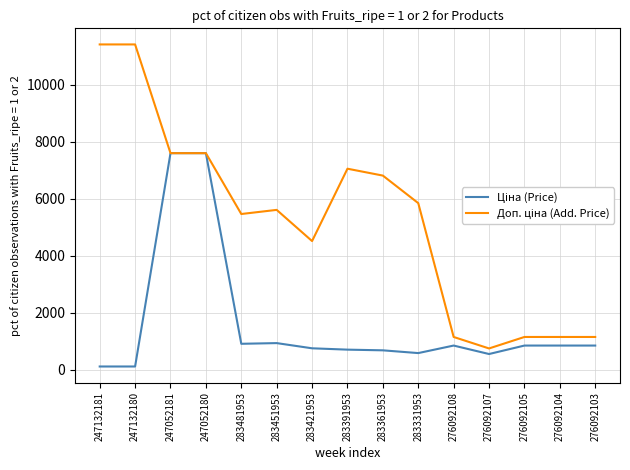

What is the total value across all series at 276092108?

1998.2